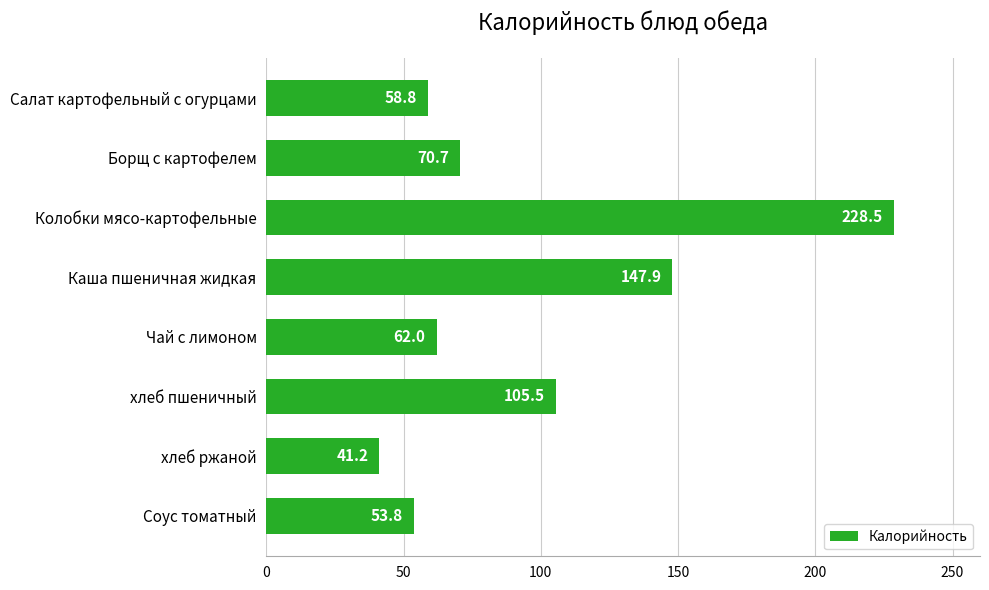

Rank the categories by value from highest to lowest.

Колобки мясо-картофельные, Каша пшеничная жидкая, хлеб пшеничный, Борщ с картофелем, Чай с лимоном, Салат картофельный с огурцами, Соус томатный, хлеб ржаной